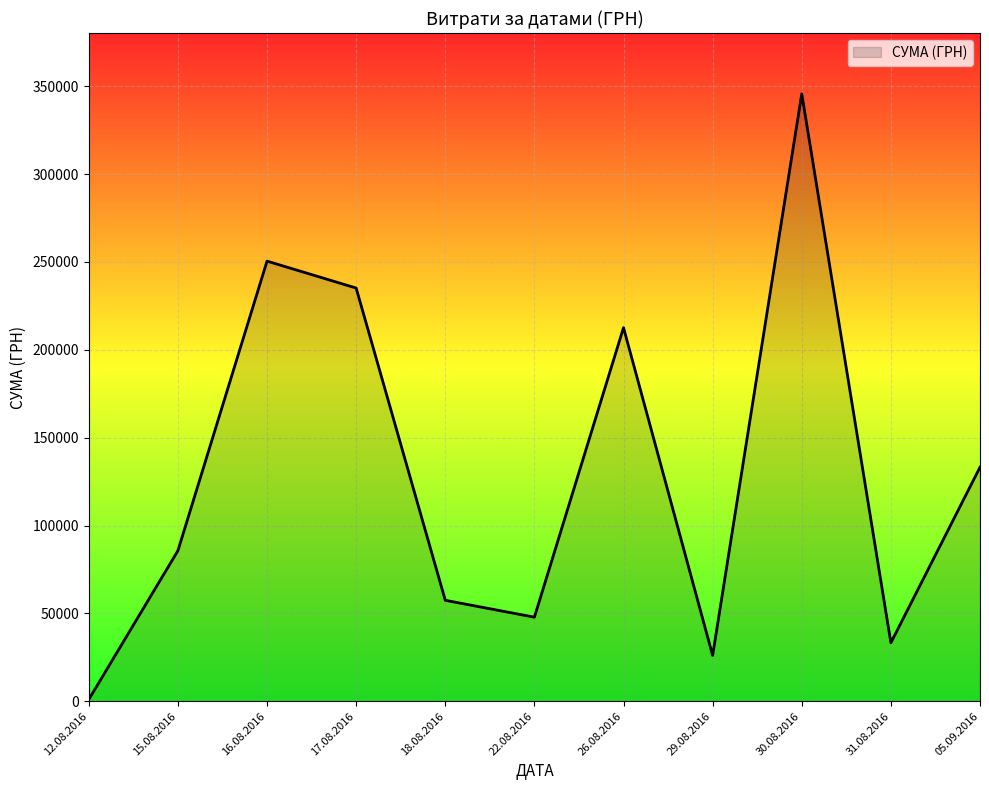

Where is the first local minimum?

22.08.2016